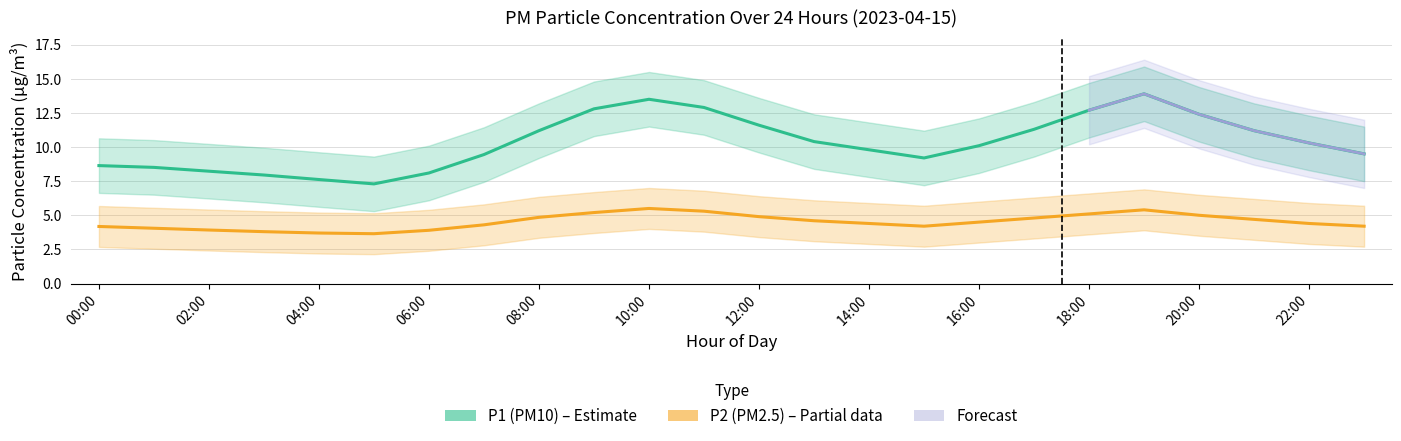

What is the lowest value of the P2 series?

3.6